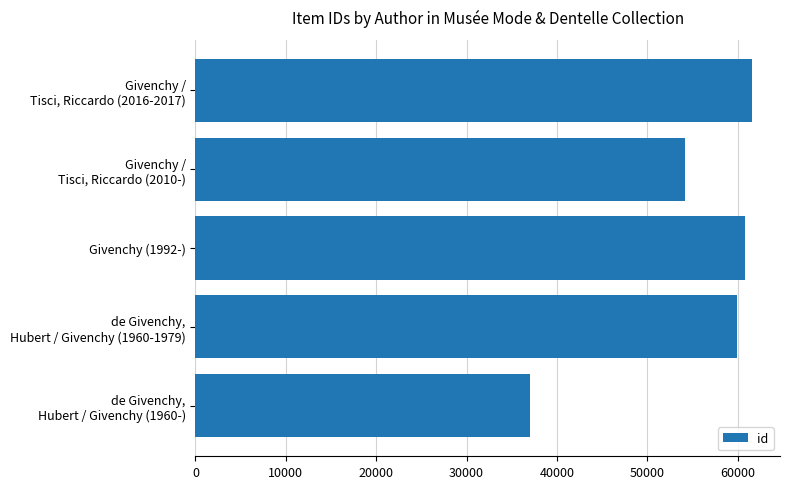

What is the greatest value displayed?

61589